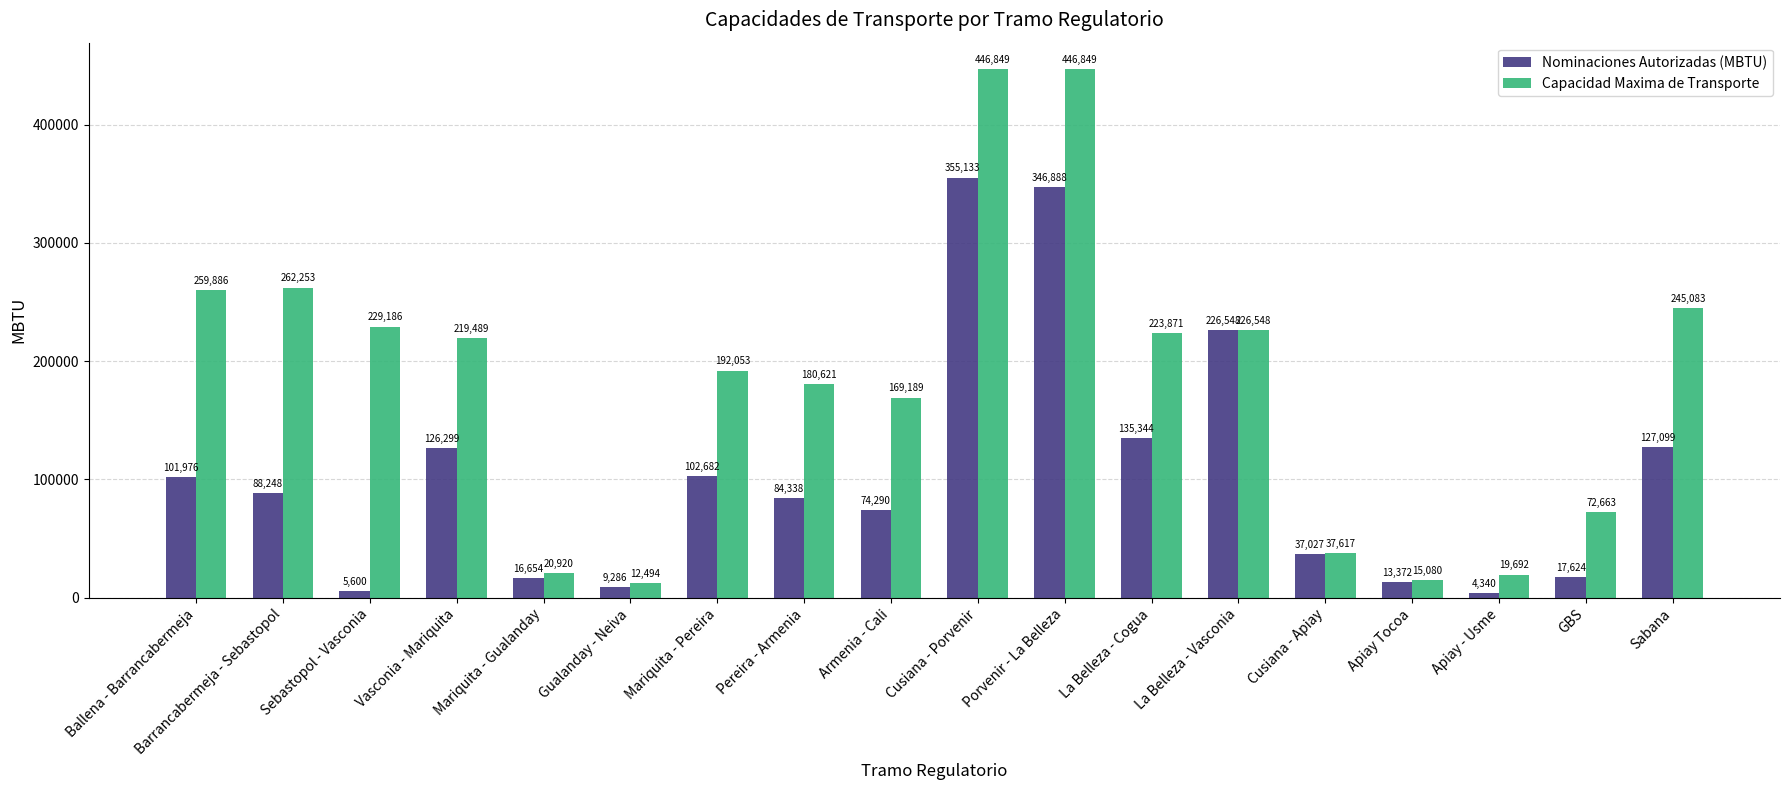

Which series changed the most between Ballena - Barrancabermeja and GBS?

Capacidad Maxima de Transporte